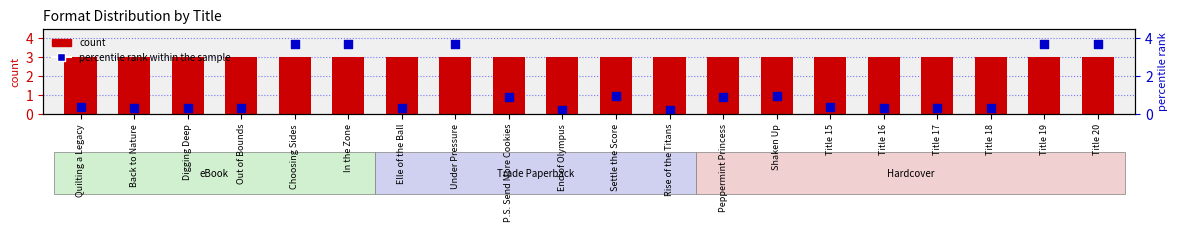

What is the total value across all series at Quilting a Legacy?

3.4